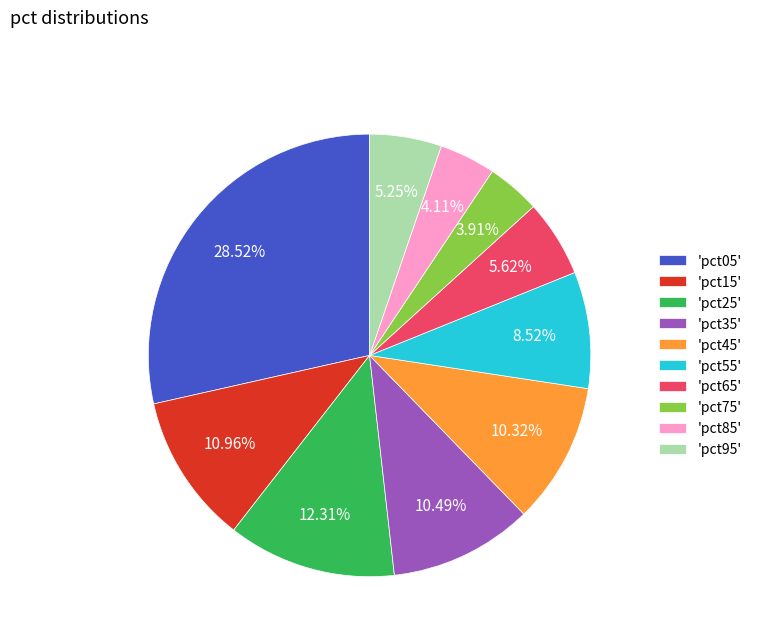

To the nearest percent, what is the average slice percentage?

10%